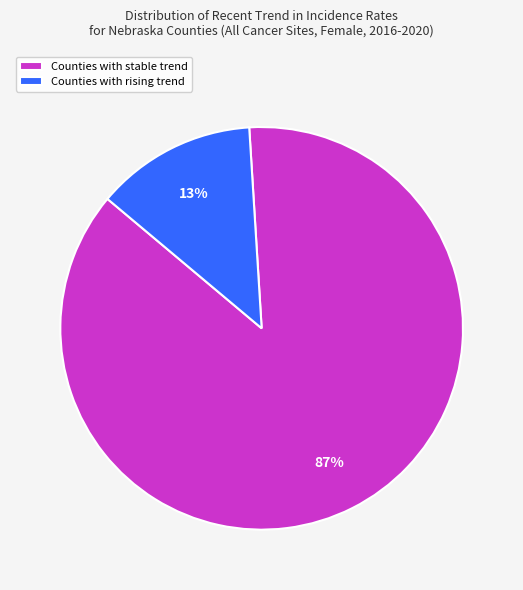

Count the number of slices in the pie.

2